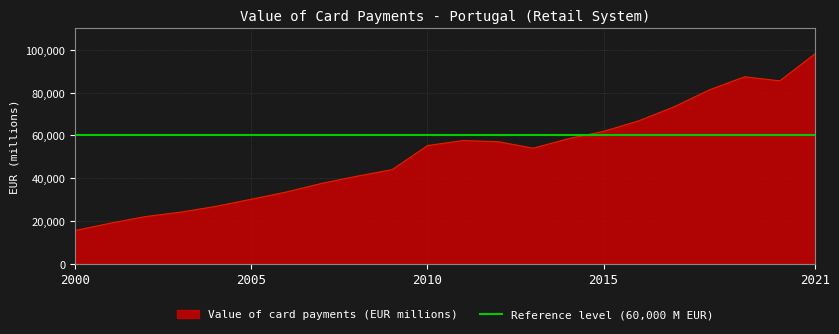

What is the difference between the maximum and minimum values?

82626.6